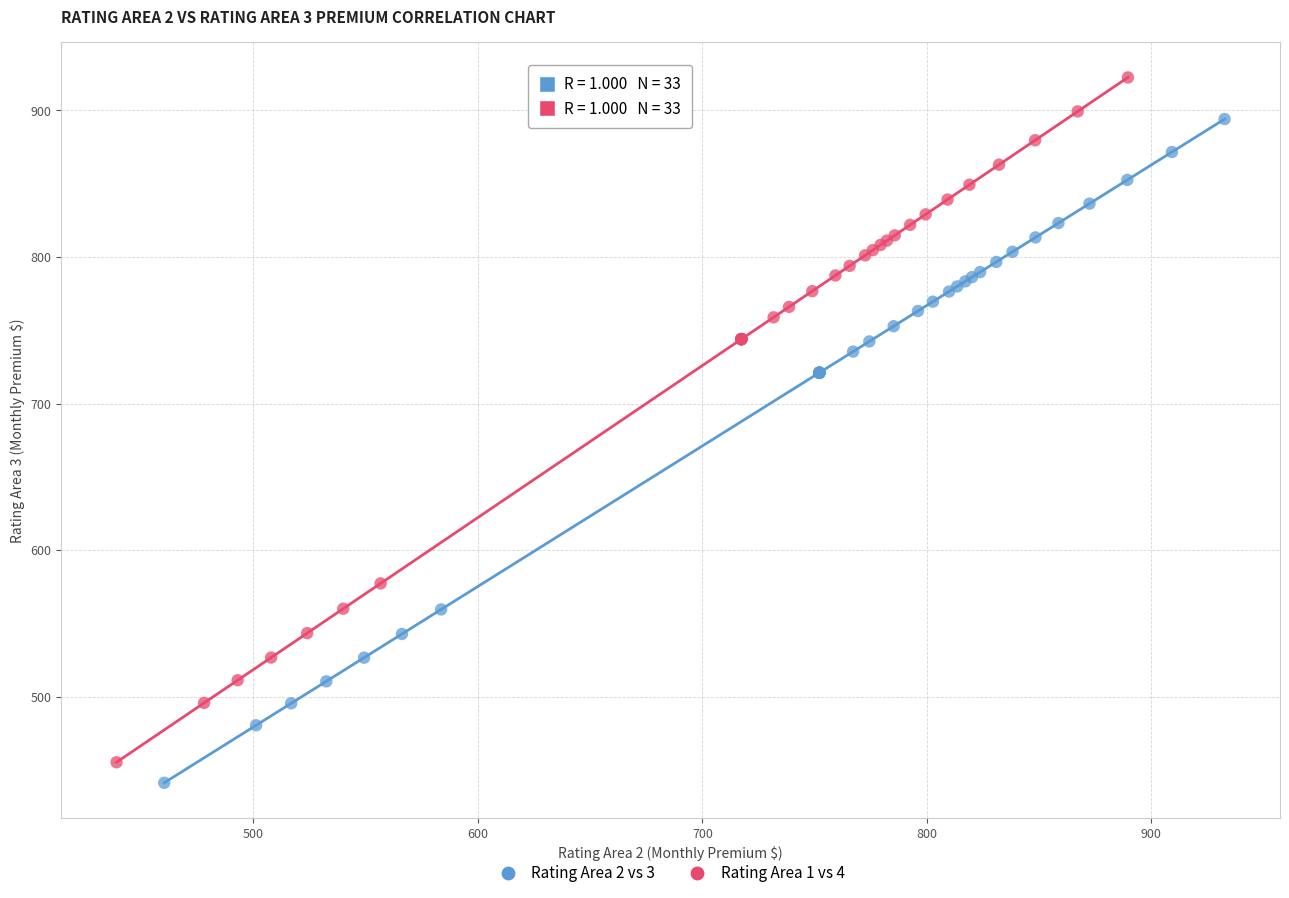

What are all the series names shown in the legend?

Rating Area 2 vs 3, Rating Area 1 vs 4